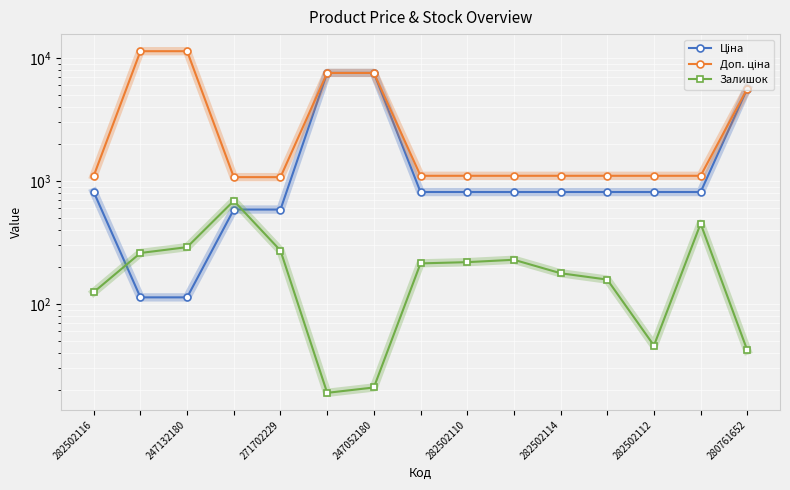

What are all the series names shown in the legend?

Ціна, Доп. ціна, Залишок